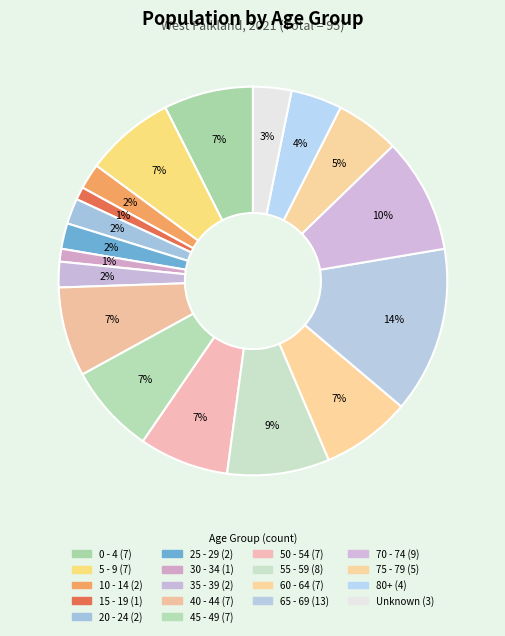

How many segments does this pie chart have?

18